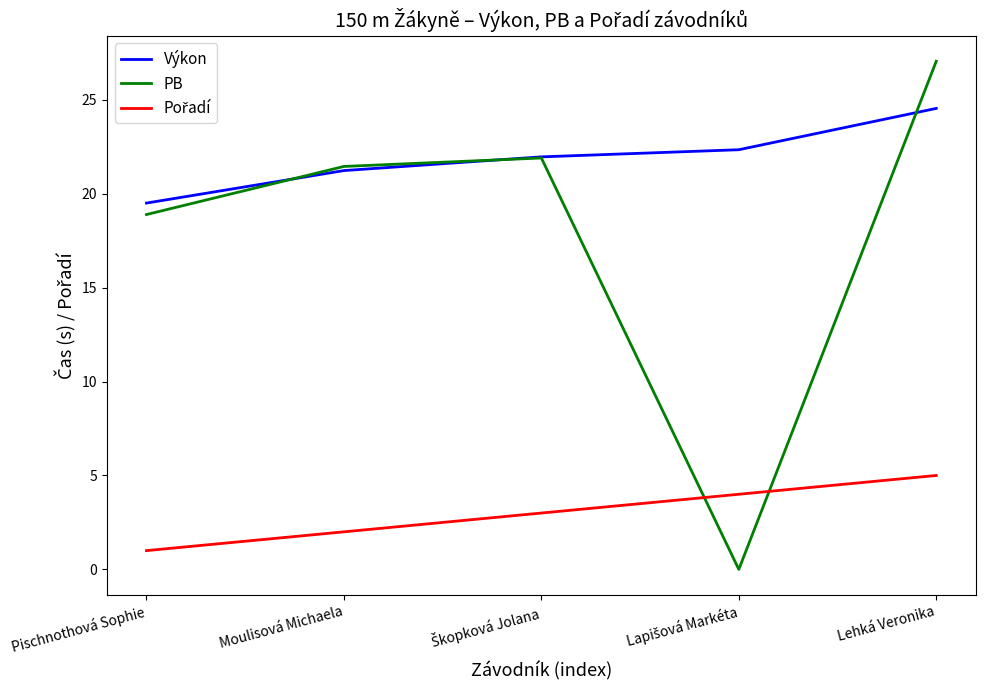

Which series has the largest range (max minus min)?

PB